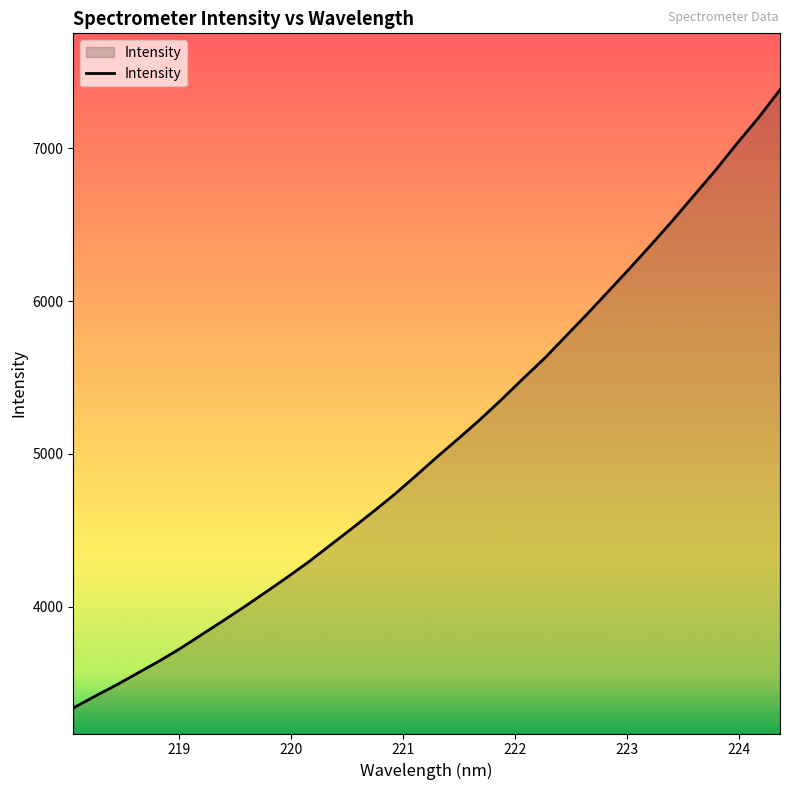

What is the minimum value shown in the chart?

3336.5